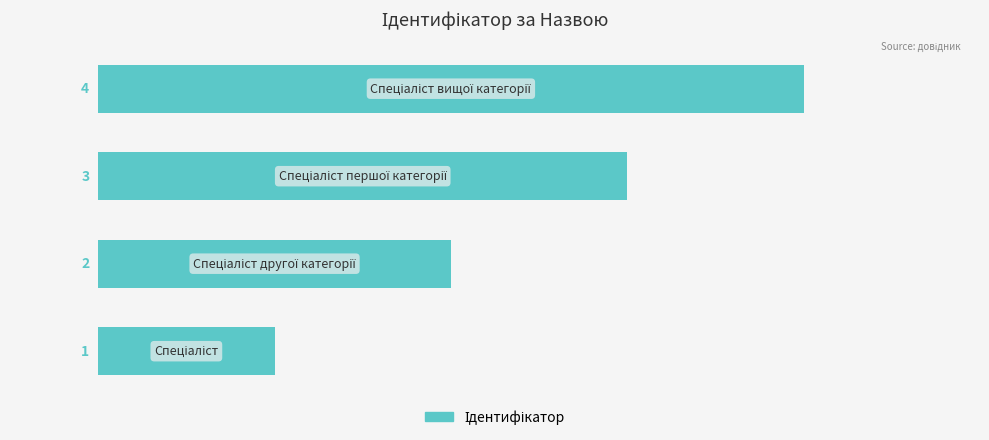

What is the greatest value displayed?

4